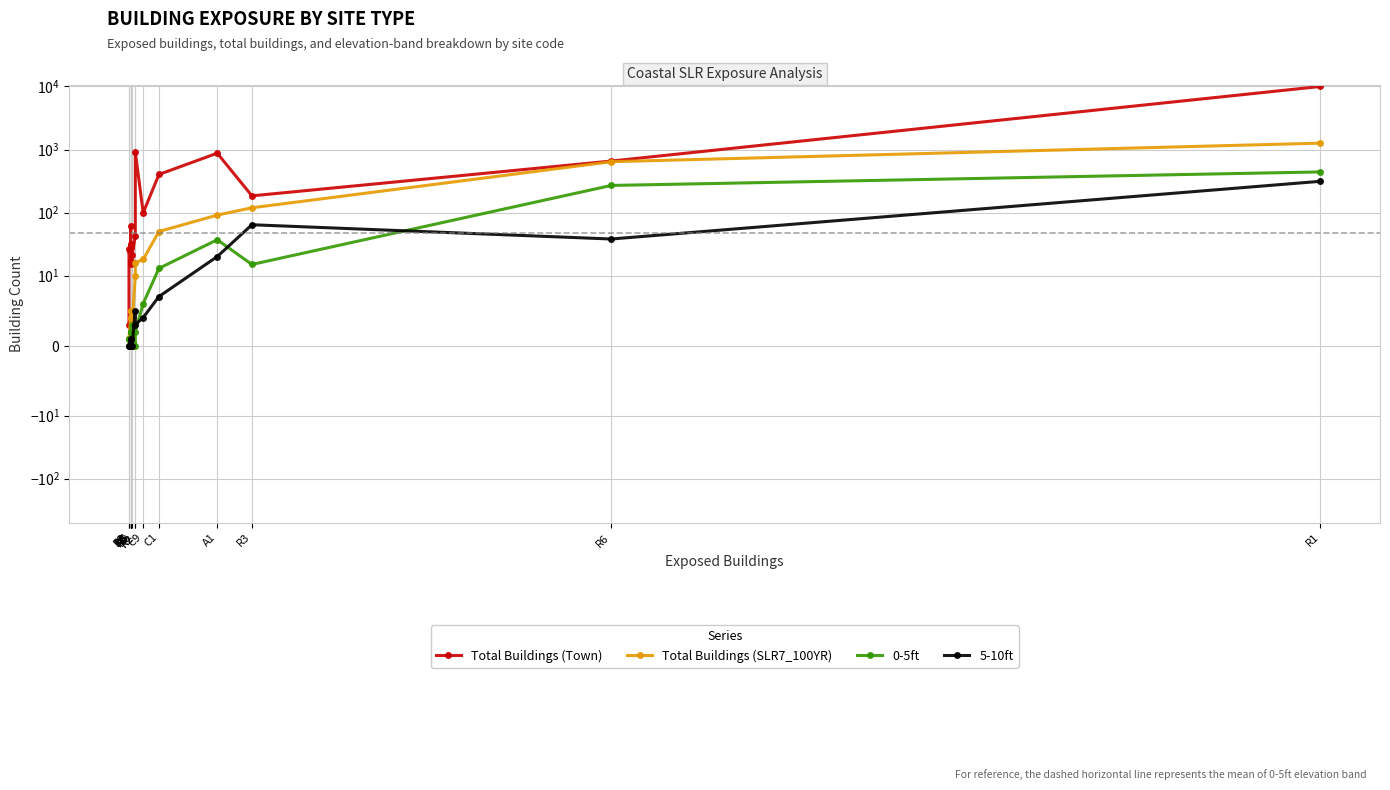

The value of 5-10ft at P2 is 0. True or false?

True